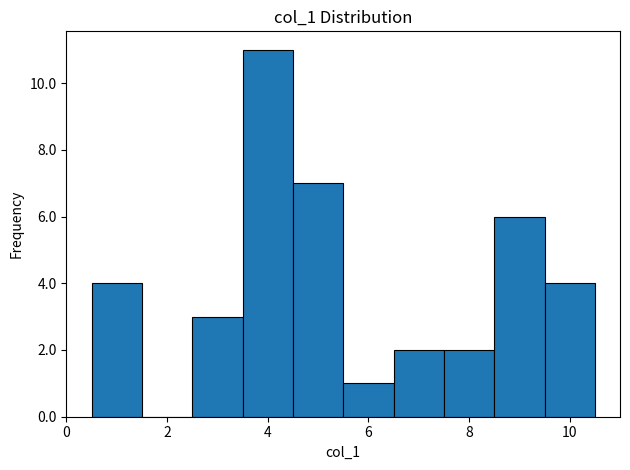

Reading left to right, transcribe this chart: for each bar, give the range it covers on the x-axis and its height. Neither the bar edges nor the heights are printed on the chart, so give them approximately, as read against the axes.

0.5 to 1.5: 4
1.5 to 2.5: 0
2.5 to 3.5: 3
3.5 to 4.5: 11
4.5 to 5.5: 7
5.5 to 6.5: 1
6.5 to 7.5: 2
7.5 to 8.5: 2
8.5 to 9.5: 6
9.5 to 10.5: 4